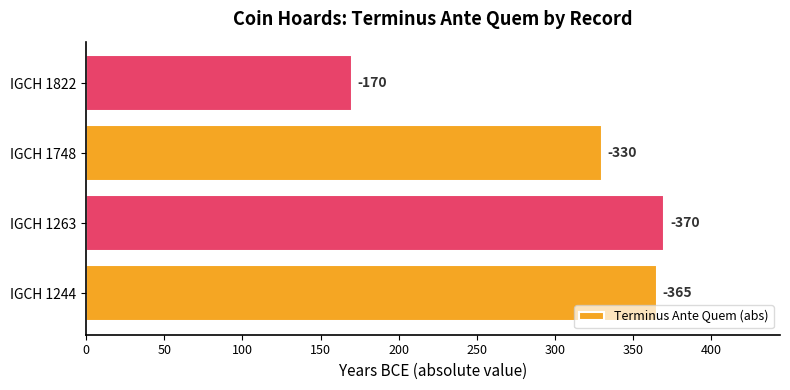

Does the chart contain any negative values?

No